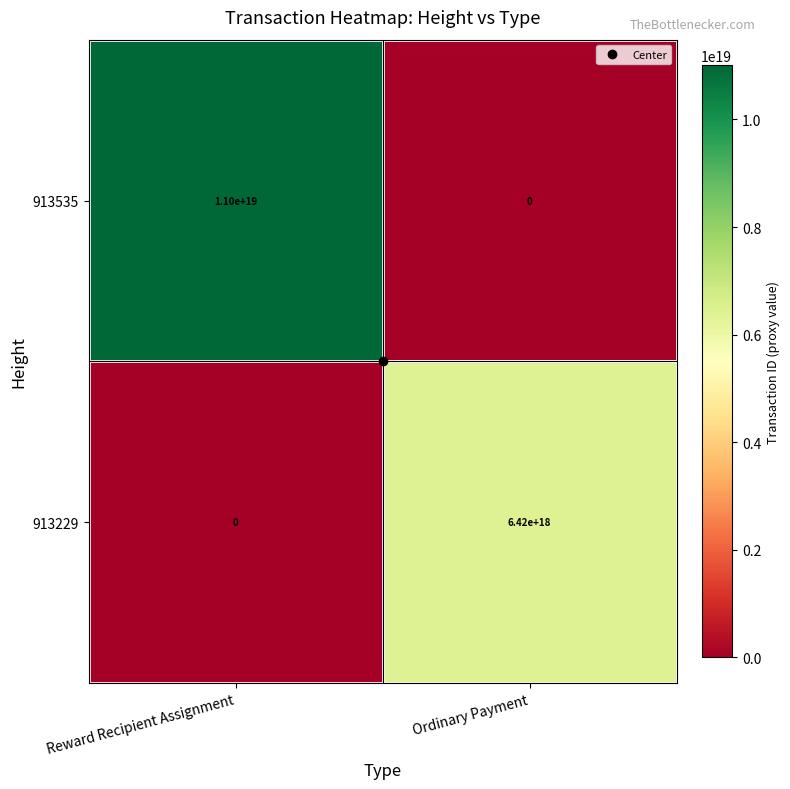

The 913229 series shows -3960038270114518528 at Reward Recipient Assignment. True or false?

False